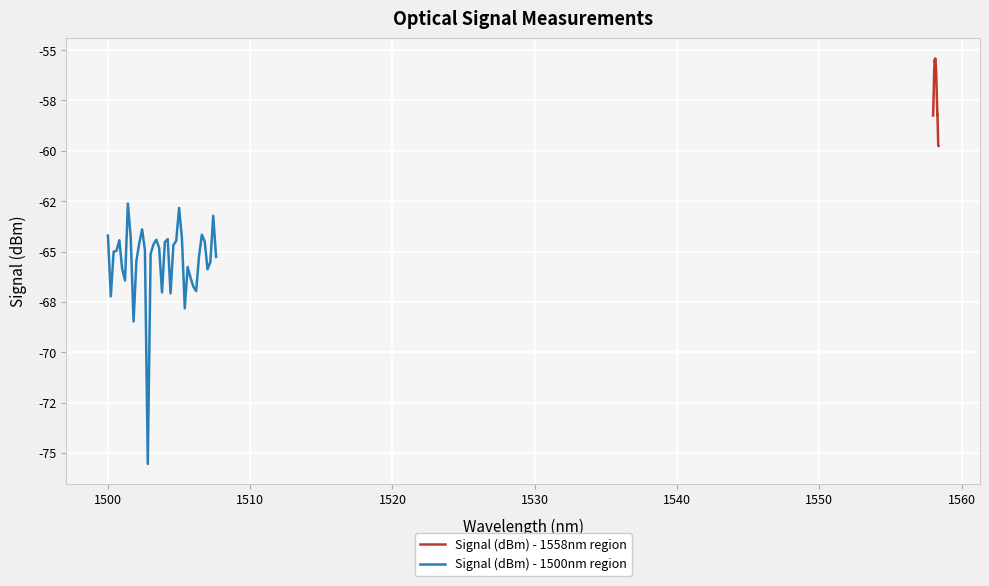

True or false: Signal (dBm) - 1558nm region and Signal (dBm) - 1500nm region intersect in this chart.

False